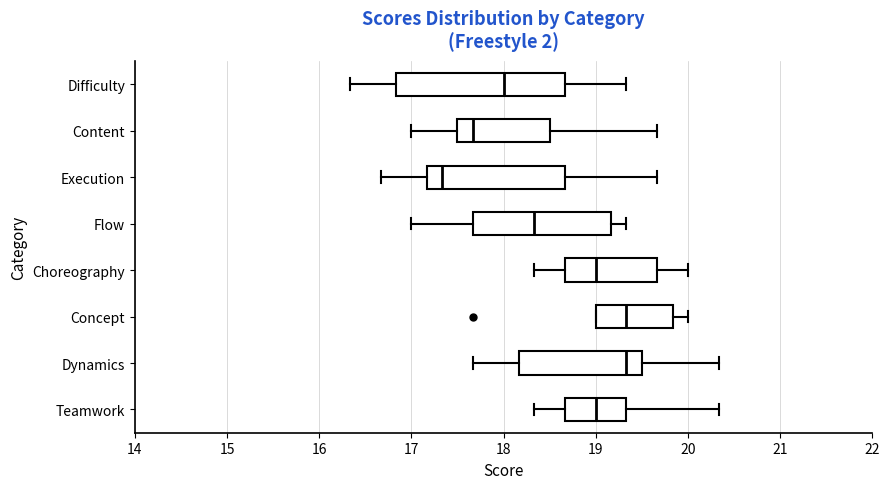

Where does the median line of the box for Choreography sit on the x-axis? The values are not printed on the chart, so give them approximately, as read against the axis.

19.0